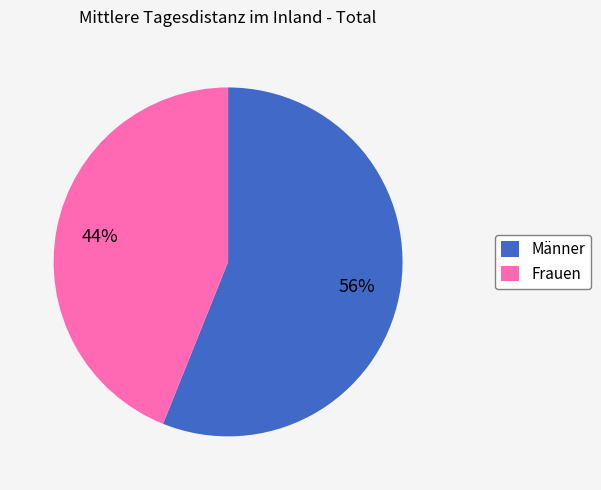

Do Männer and Frauen together represent more than half of the pie?

Yes